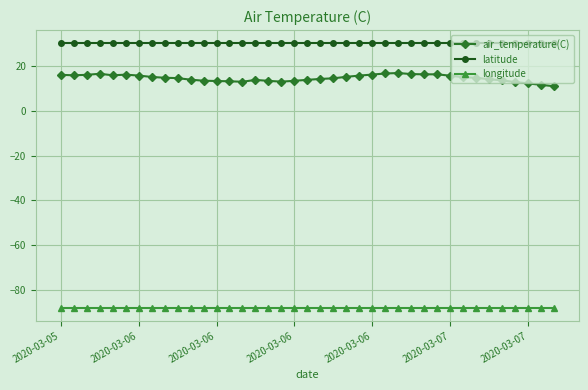

What is the value of the longitude point at the 29th from the left?

-88.1